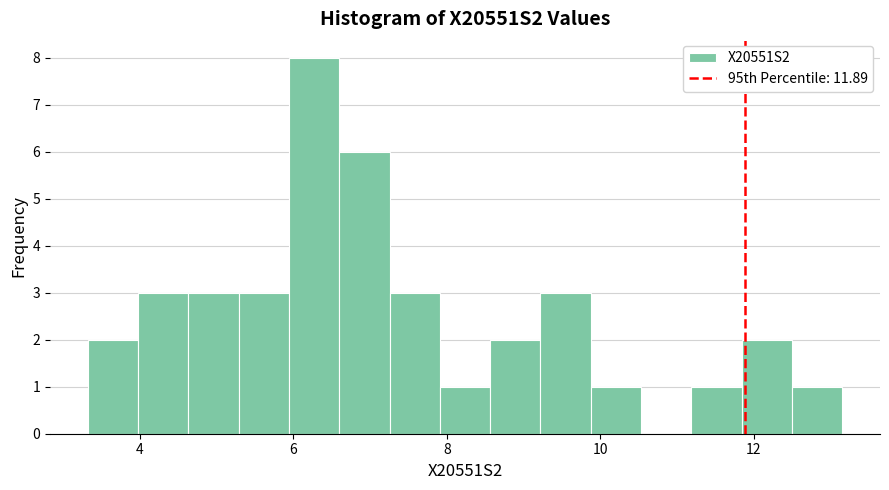

Read against the x-axis, roughly where is the centre of the tallest bar?

6.2